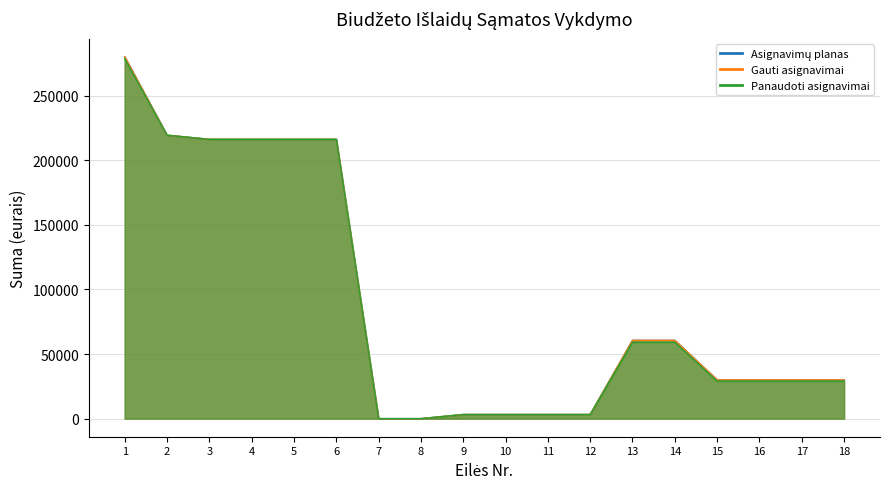

Between 14 and 15, which series saw the biggest shift?

Asignavimų planas